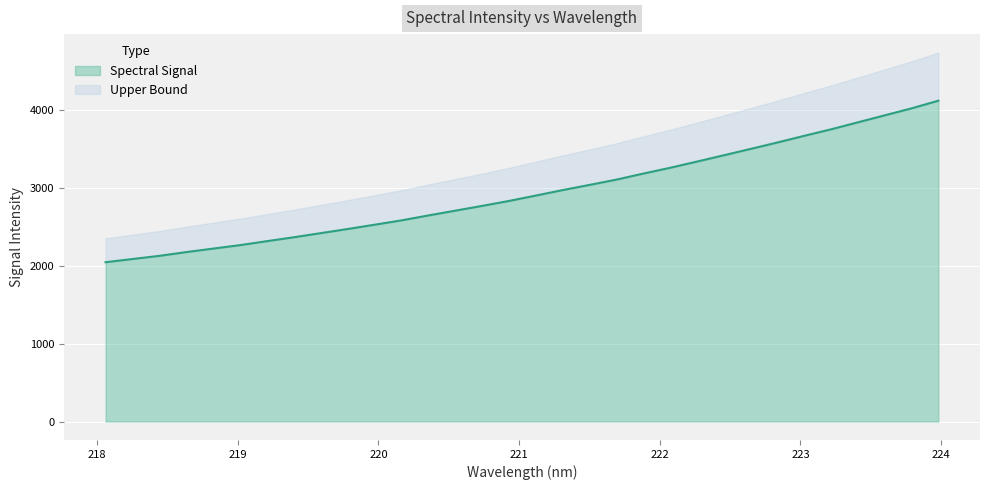

What is the difference between the maximum and minimum values in the Spectral Signal series?

2076.4